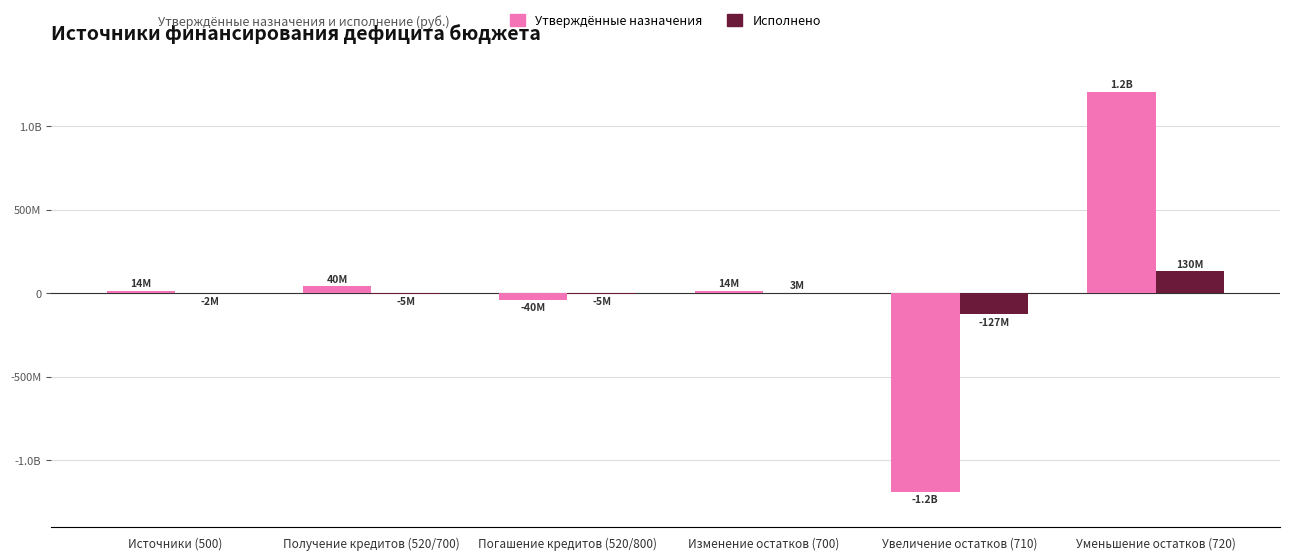

What are all the series names shown in the legend?

Утверждённые назначения, Исполнено